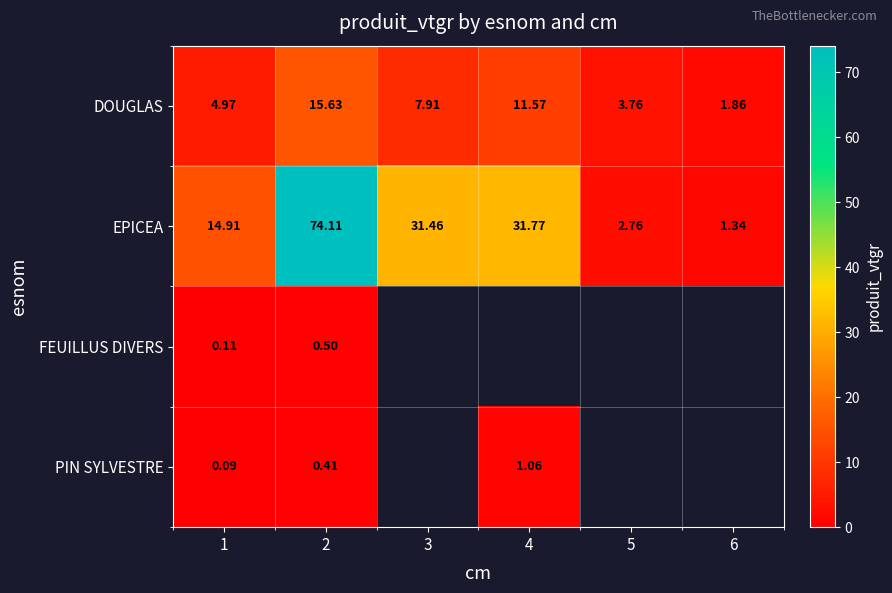

Between 1 and 2, which series saw the biggest shift?

EPICEA